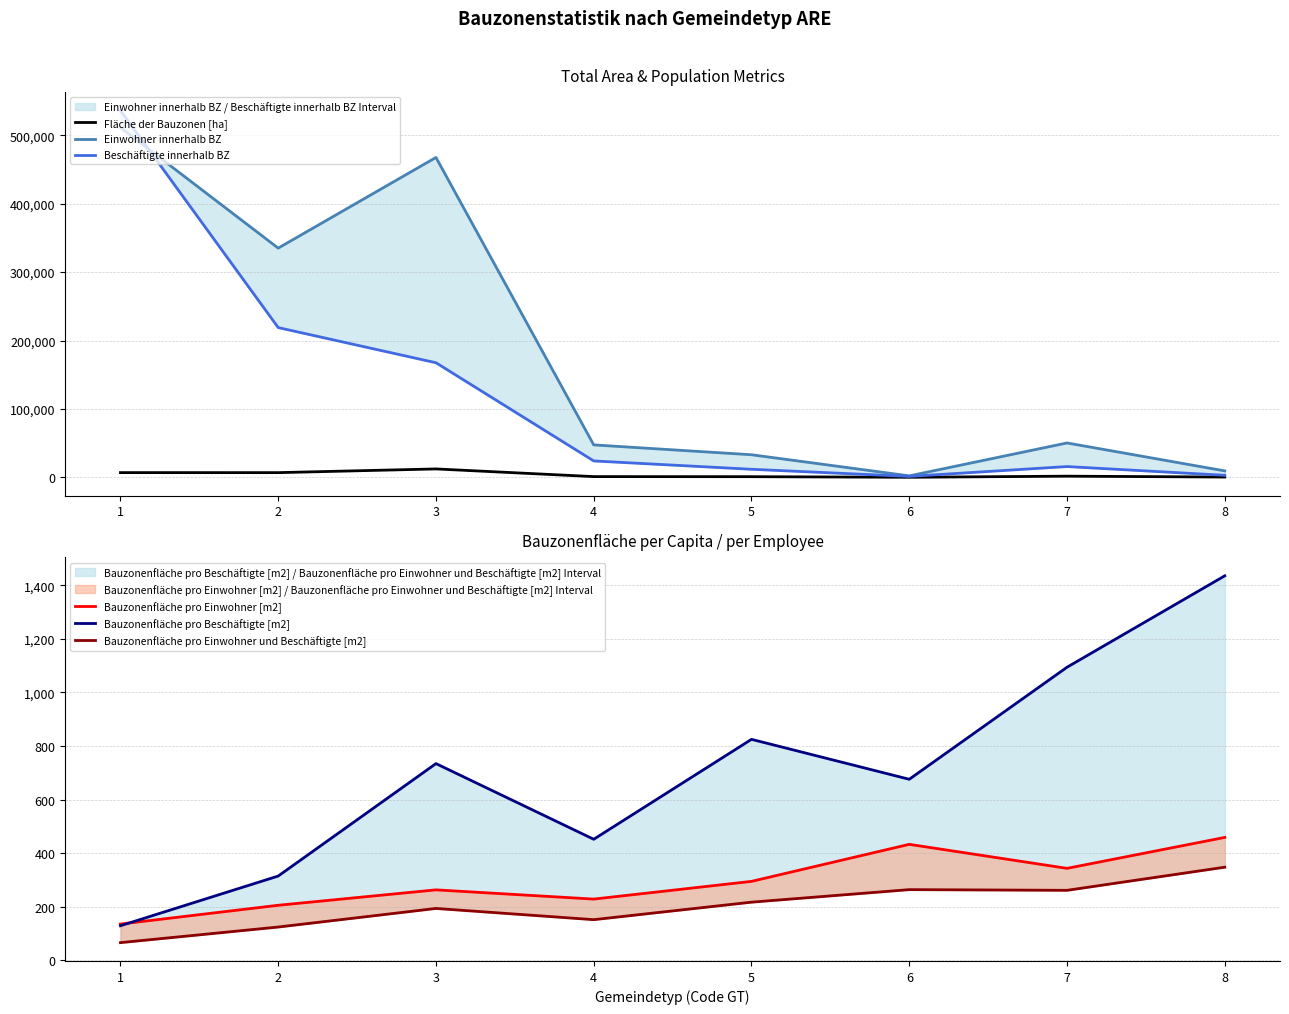

Where is Fläche der Bauzonen [ha] nearest to the value 6197?

2